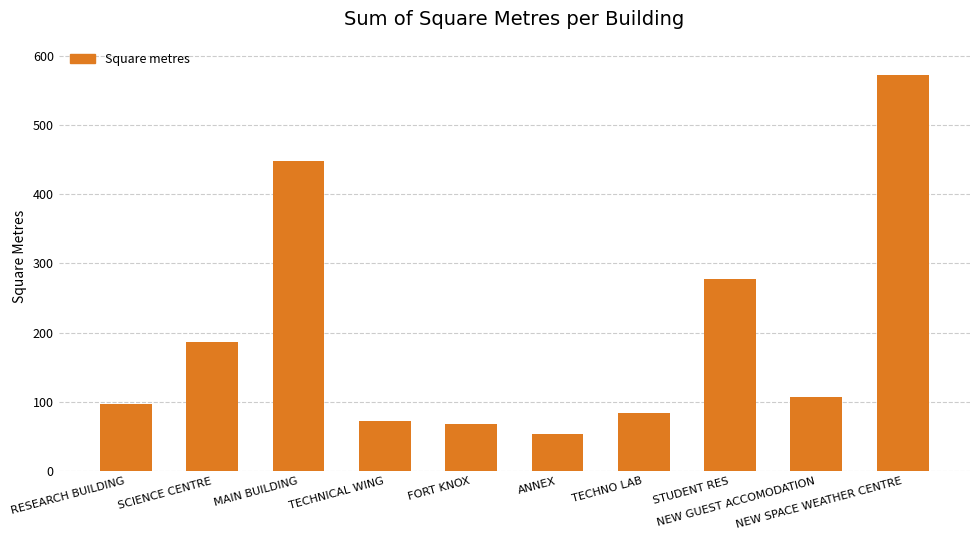

Is it true that the value at NEW SPACE WEATHER CENTRE is 183.6?

False